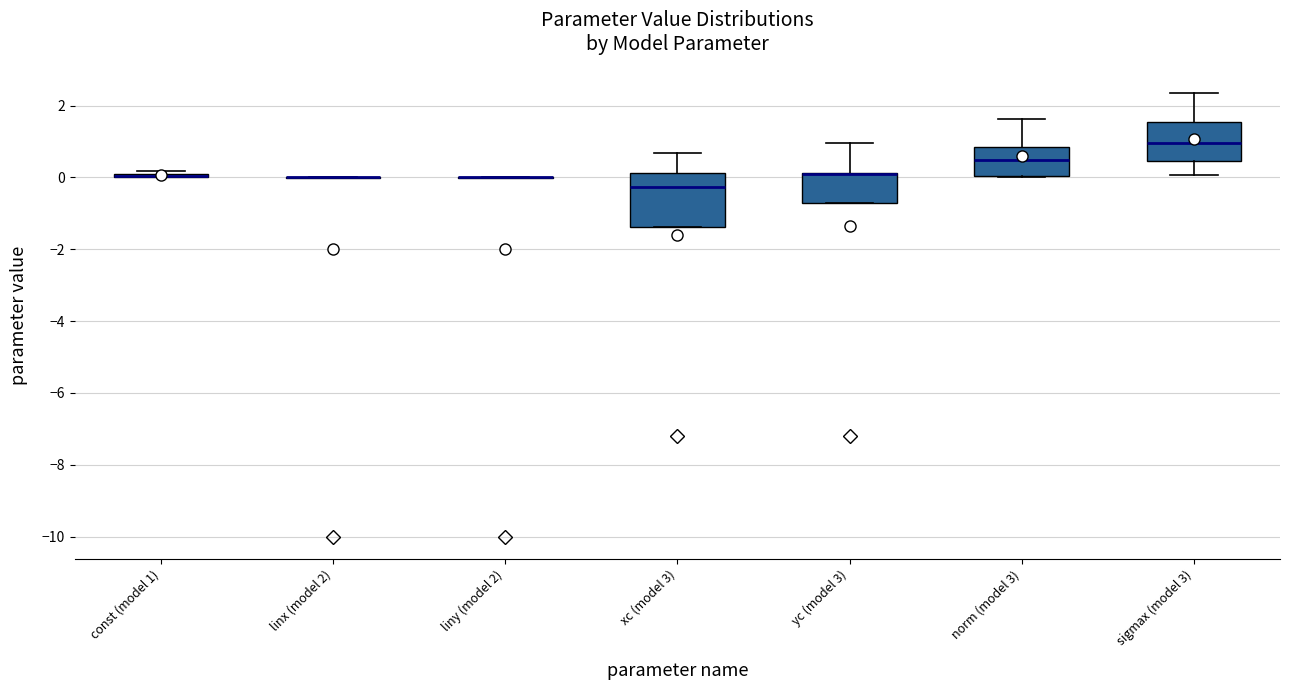

Comparing the boxes themselves (not the whiskers), which one is the tallest?

xc (model 3)